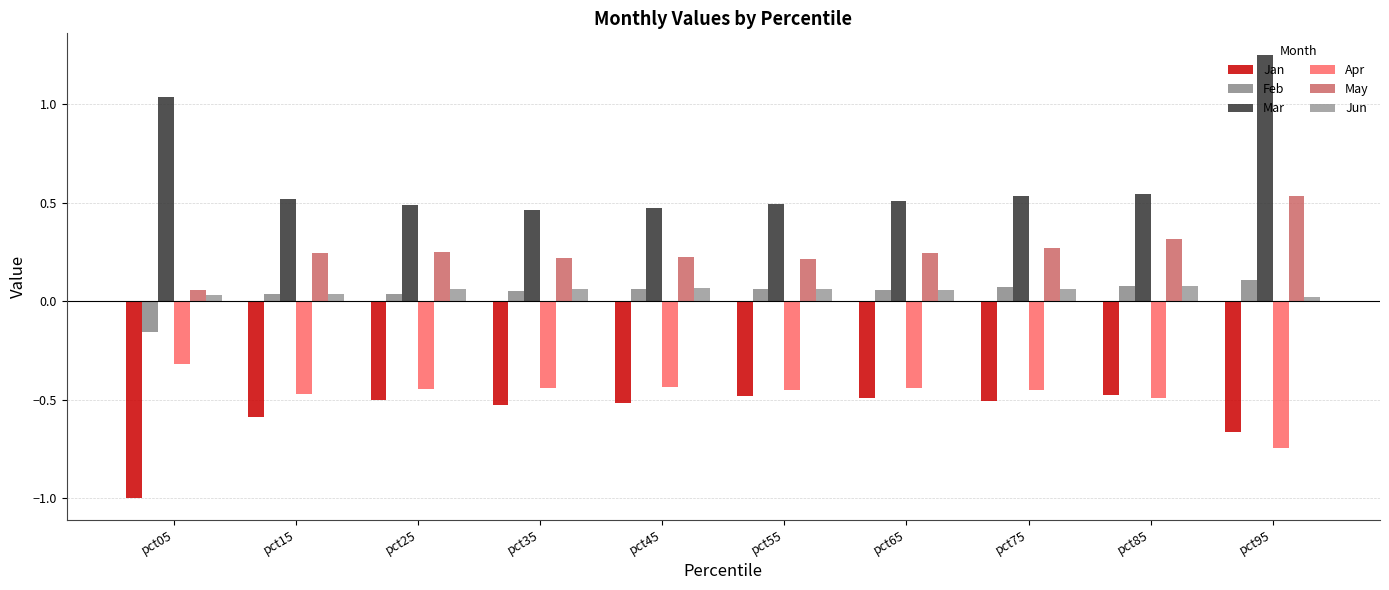

How many Feb values are between 0 and 1?

9